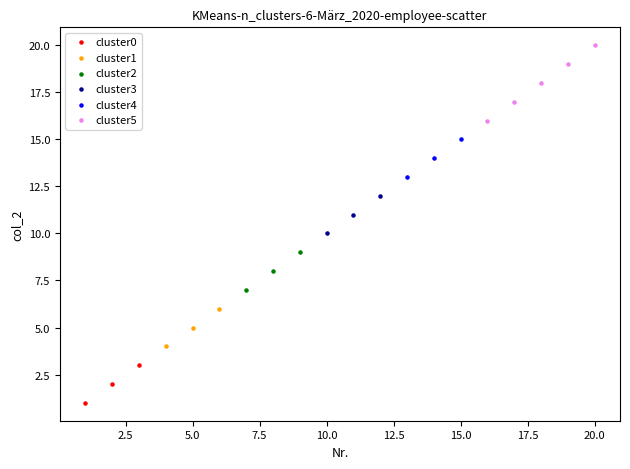

Which series contains the lowest Y value?

cluster0